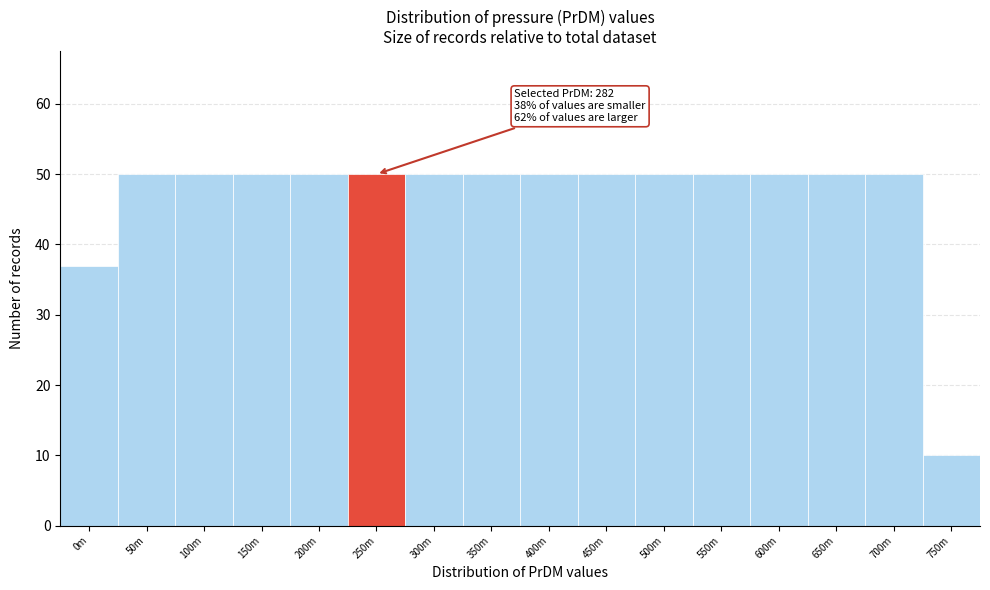

Reading left to right, what are all the values shown in this chart?

37	50	50	50	50	50	50	50	50	50	50	50	50	50	50	10